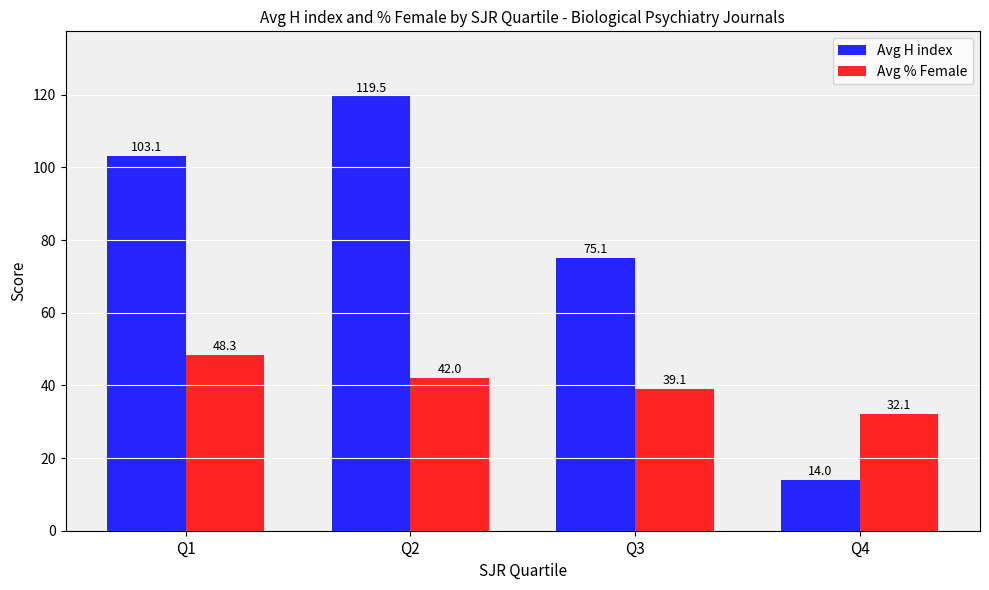

Reading left to right, list all the values displayed in this chart.

Avg H index: Q1=103.1	Q2=119.5	Q3=75.1	Q4=14.0
Avg % Female: Q1=48.3	Q2=42.0	Q3=39.1	Q4=32.1